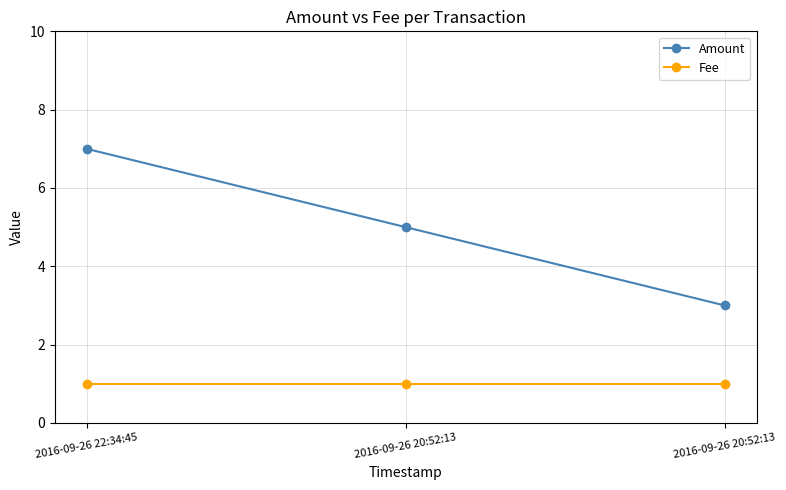

List the labels in order of Amount value, largest first.

2016-09-26 22:34:45, 2016-09-26 20:52:13, 2016-09-26 20:52:13